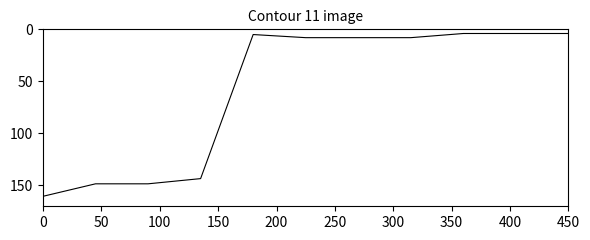

What is the greatest value displayed?

160.4